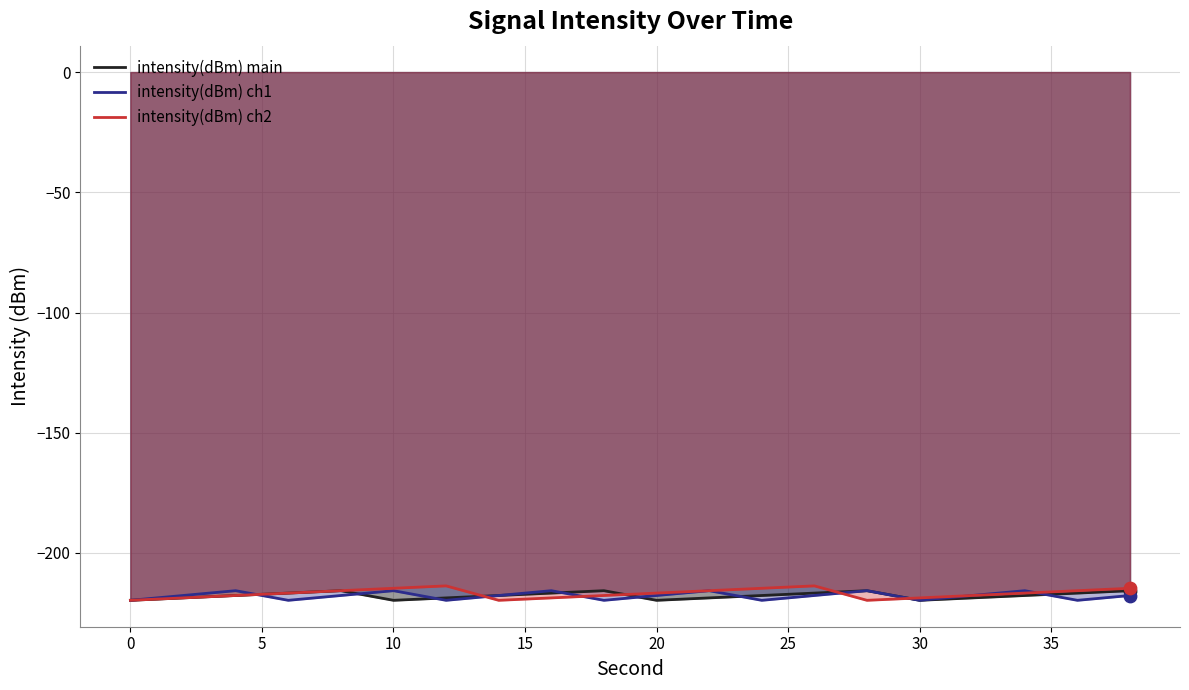

Which series reaches the maximum Y coordinate?

intensity(dBm) ch2